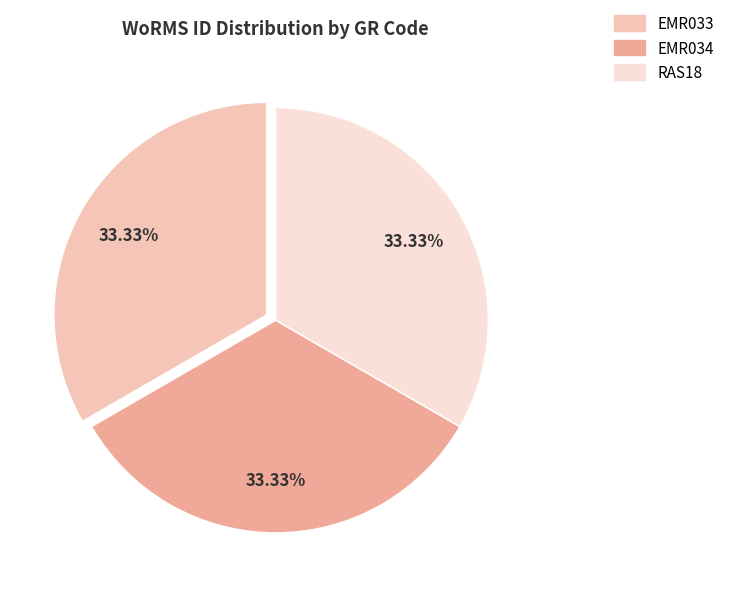

What percentage is NOT represented by EMR034?

66.7%